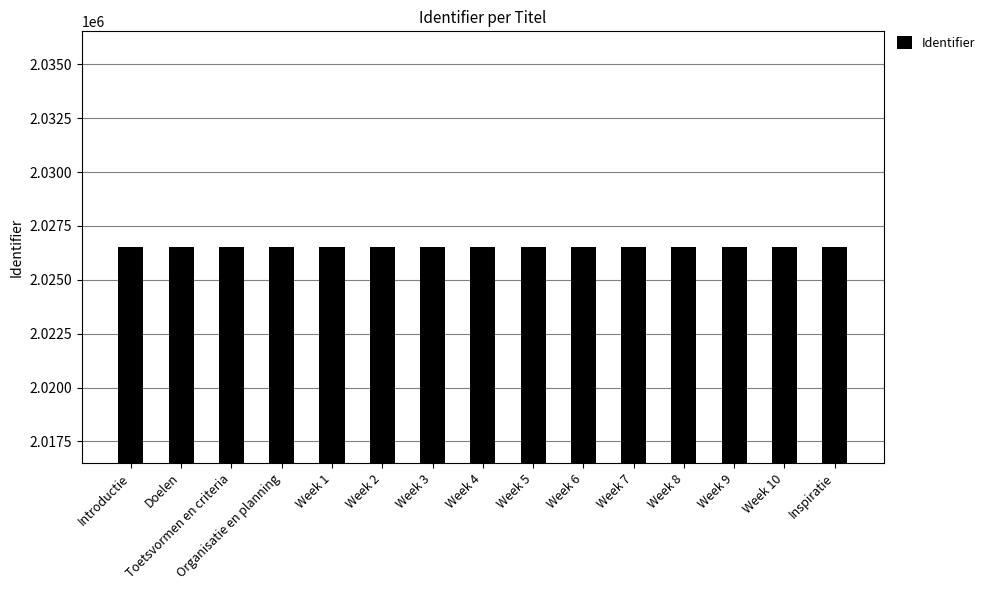

What is the difference between the maximum and minimum values?

27